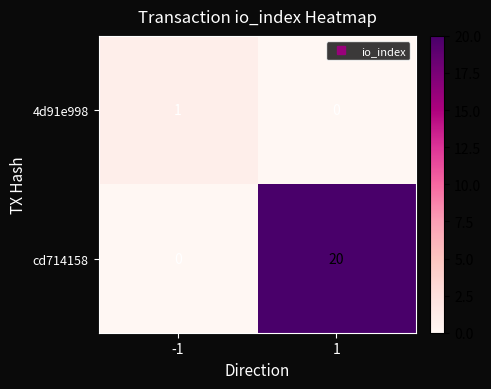

What is the difference between the highest and lowest values at 1?

20